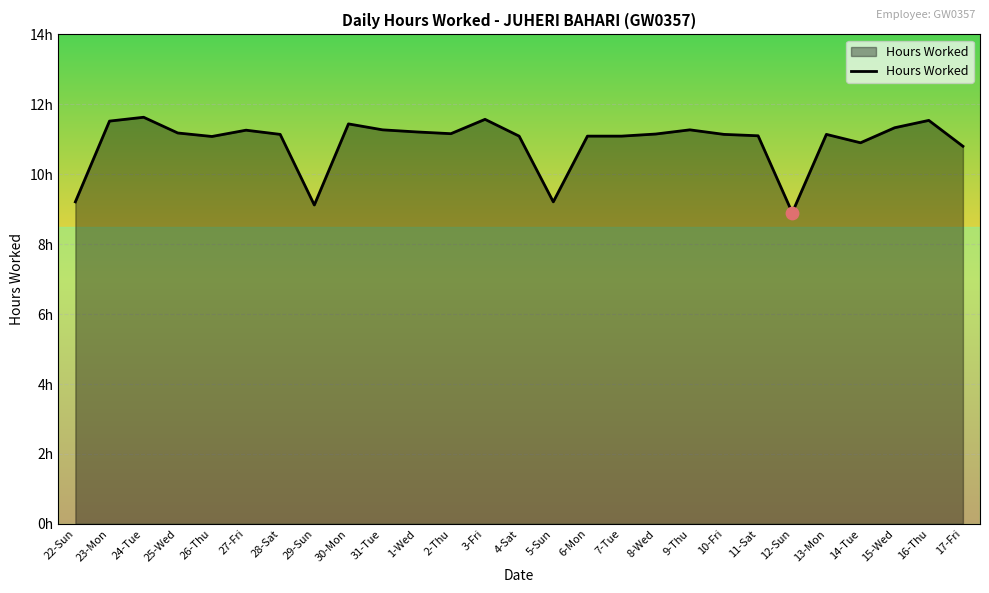

What is the change in value from 31-Tue to 13-Mon?

-0.1